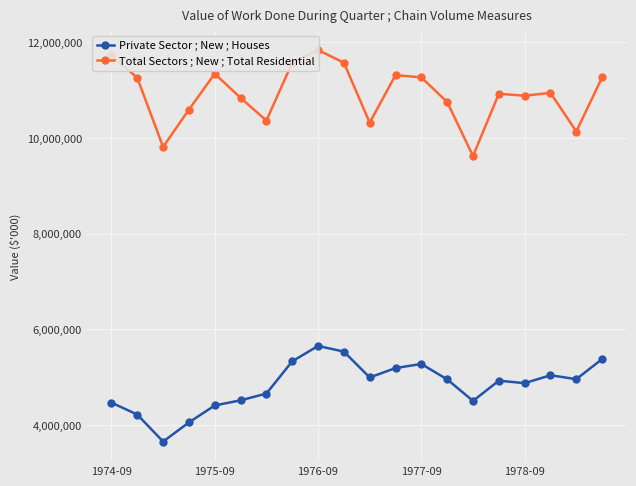

What is the lowest value of the Private Sector ; New ; Houses series?

3651770